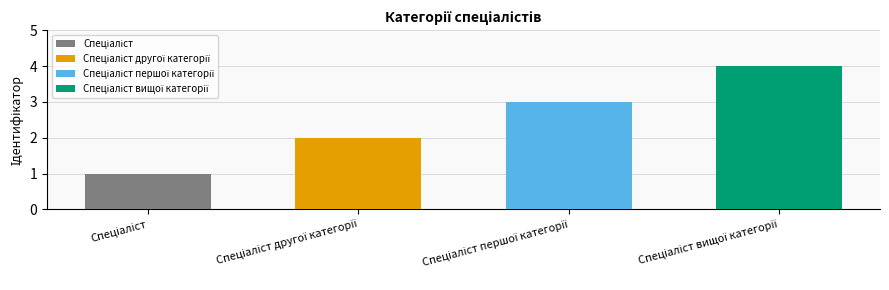

The chart shows a value of 3 at Спеціаліст першої категорії. True or false?

True